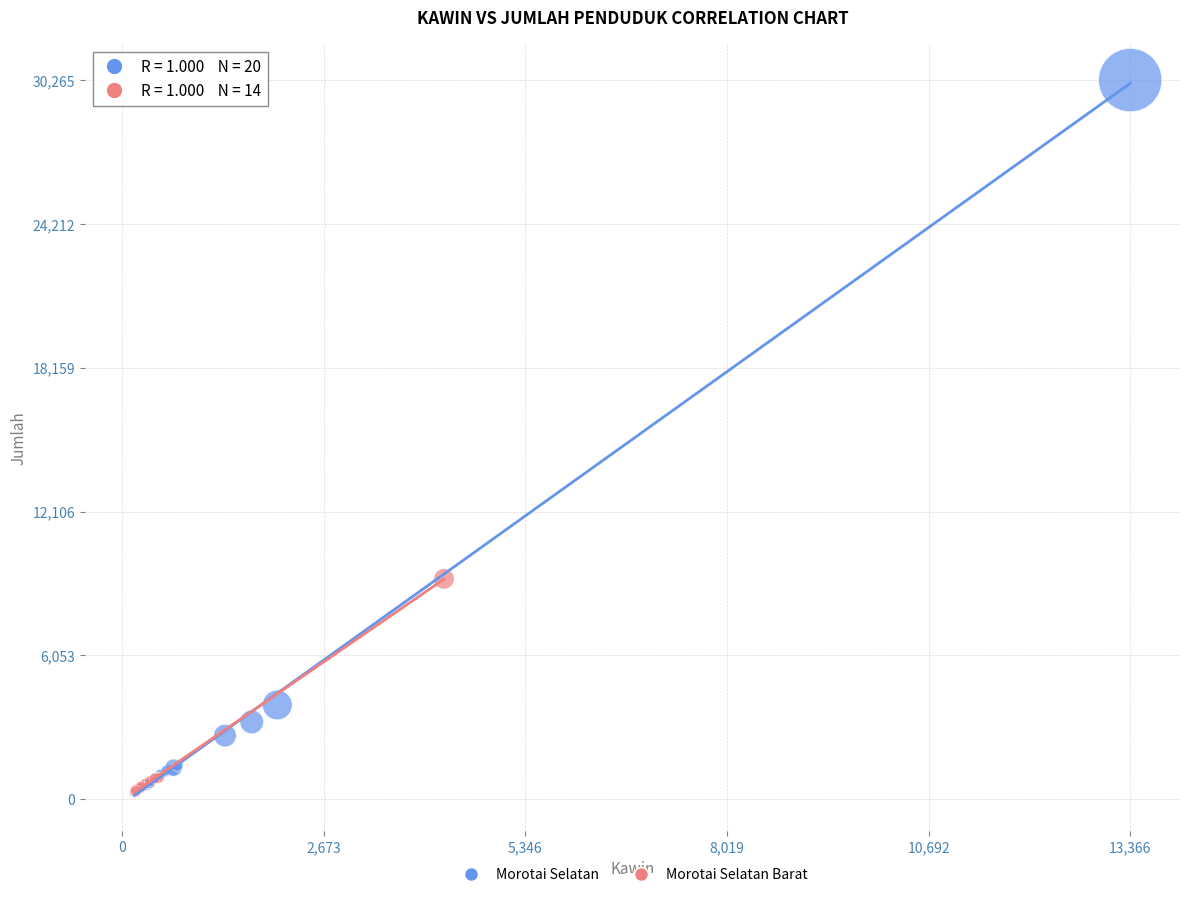

Which series has the widest spread of Y values?

Morotai Selatan